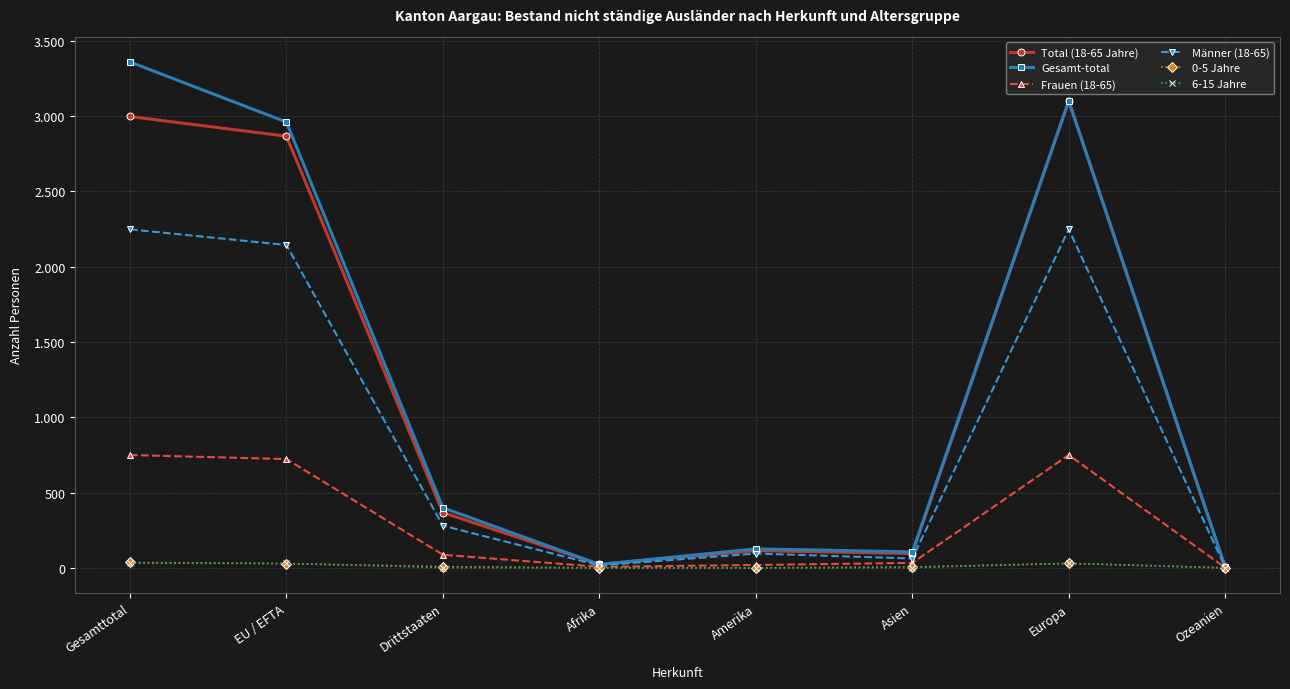

Reading right to left, extract all data points from this chart.

Total (18-65 Jahre): Ozeanien=4	Europa=3099	Asien=95	Amerika=114	Afrika=23	Drittstaaten=367	EU / EFTA=2865	Gesamttotal=2996
Gesamt-total: Ozeanien=4	Europa=3099	Asien=106	Amerika=126	Afrika=23	Drittstaaten=399	EU / EFTA=2959	Gesamttotal=3358
Frauen (18-65): Ozeanien=1	Europa=749	Asien=33	Amerika=19	Afrika=7	Drittstaaten=87	EU / EFTA=722	Gesamttotal=749
Männer (18-65): Ozeanien=3	Europa=2247	Asien=62	Amerika=95	Afrika=16	Drittstaaten=280	EU / EFTA=2143	Gesamttotal=2247
0-5 Jahre: Ozeanien=0	Europa=30	Asien=6	Amerika=0	Afrika=0	Drittstaaten=8	EU / EFTA=28	Gesamttotal=36
6-15 Jahre: Ozeanien=0	Europa=29	Asien=2	Amerika=0	Afrika=0	Drittstaaten=2	EU / EFTA=29	Gesamttotal=31